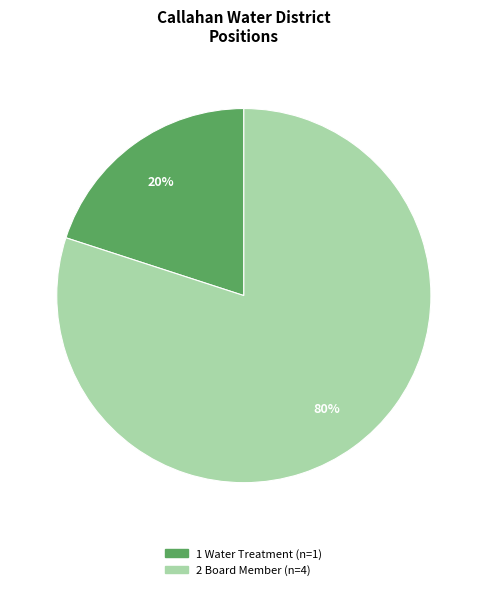

To the nearest percent, what is the average slice percentage?

50%